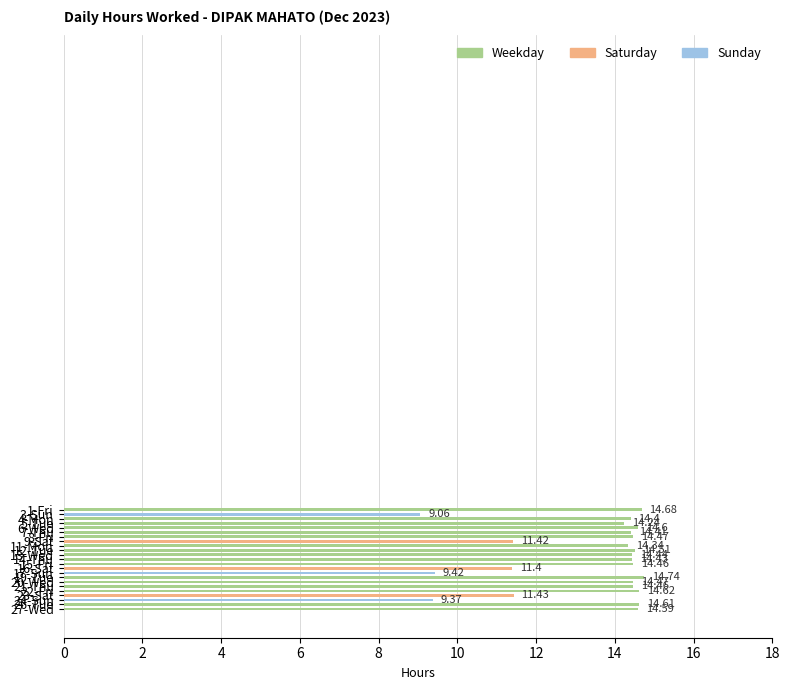

What is the sum of the values at 9-Sat and 15-Fri?

25.9